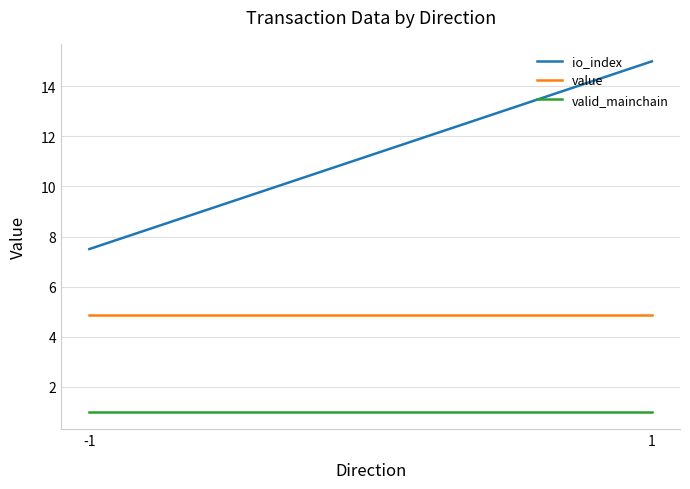

List the series in order of their overall mean, highest first.

io_index, value, valid_mainchain